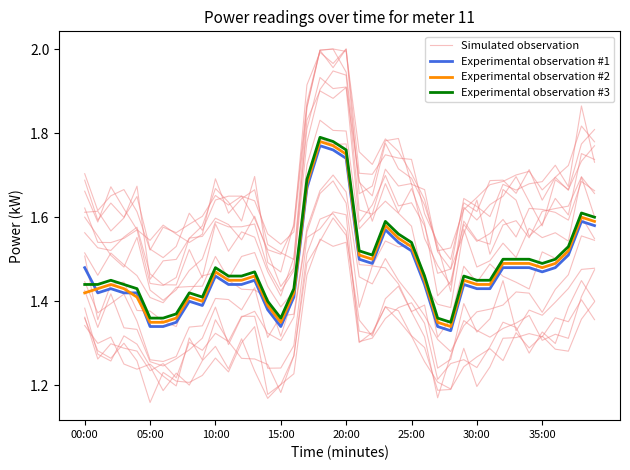

Rank the series by their maximum value, from highest to lowest.

Simulated observation, Experimental observation #3, Experimental observation #2, Experimental observation #1